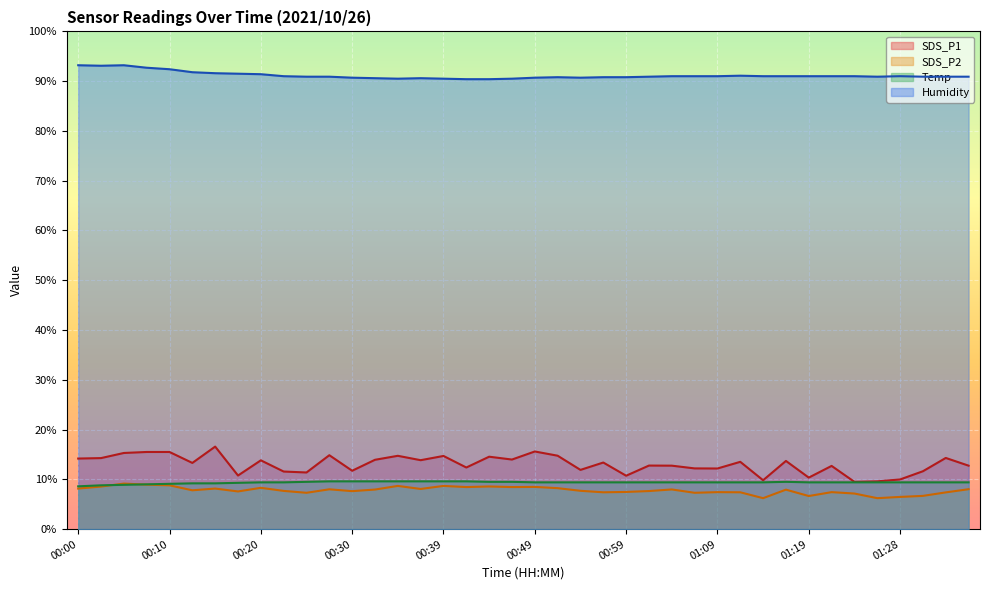

Which series changed the most between 00:08 and 01:14?

SDS_P1